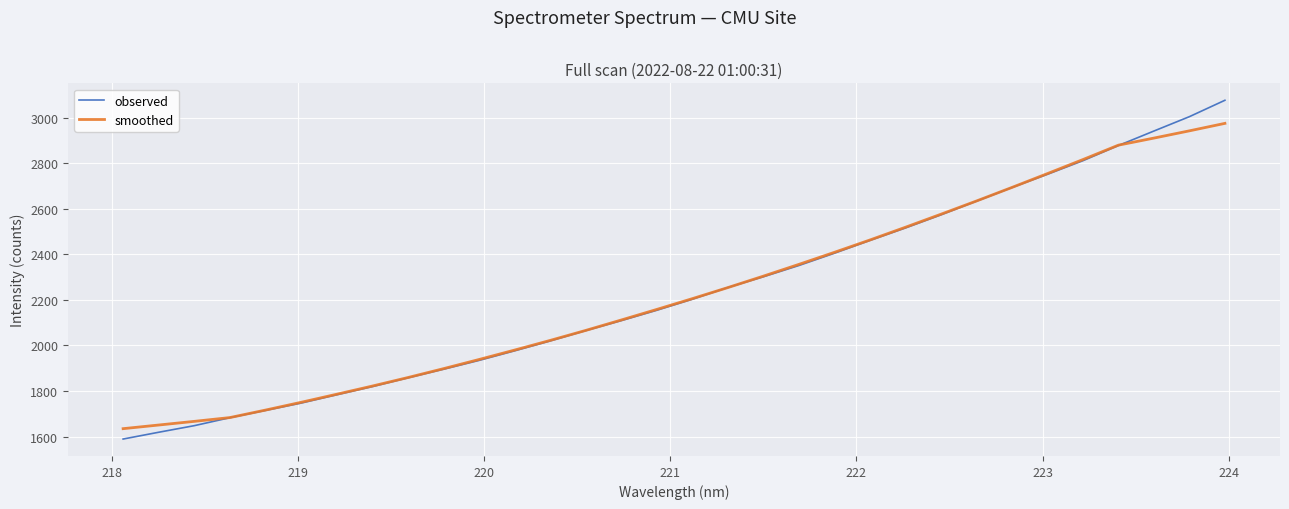

Which series has the largest range (max minus min)?

observed